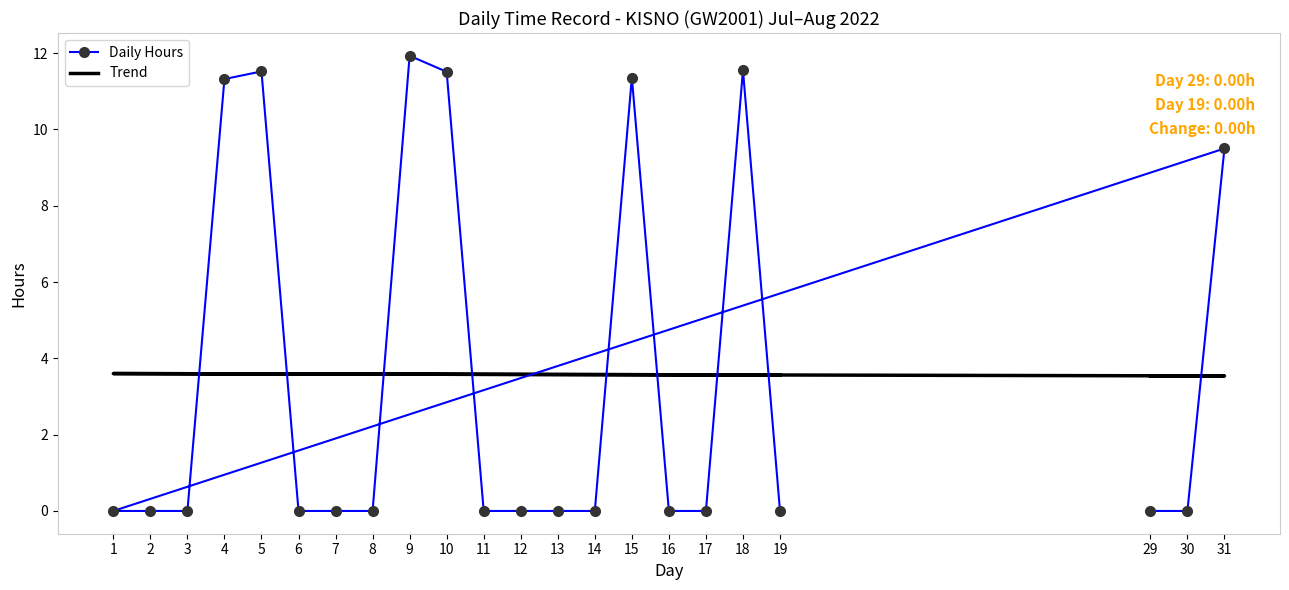

At how many categories does at least one series exceed 4?

7